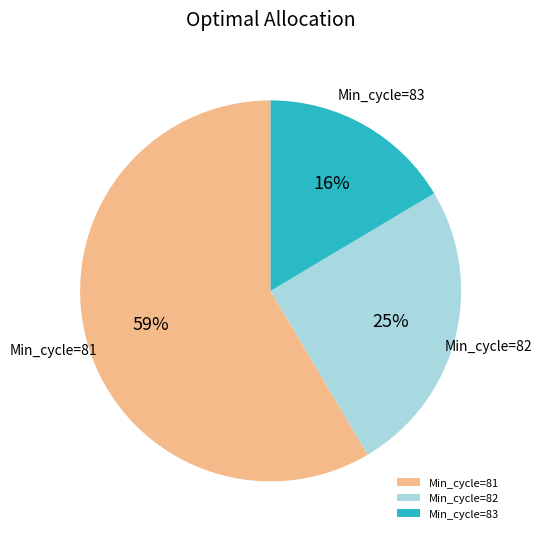

Between Min_cycle=81 and Min_cycle=82, which is larger?

Min_cycle=81